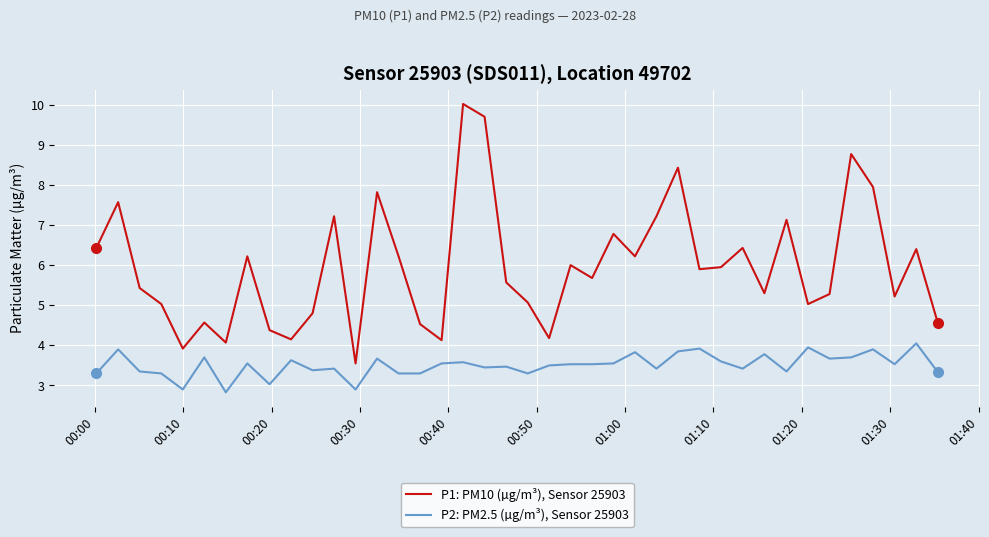

What is the lowest value of the P2: PM2.5 (µg/m³), Sensor 25903 series?

2.8